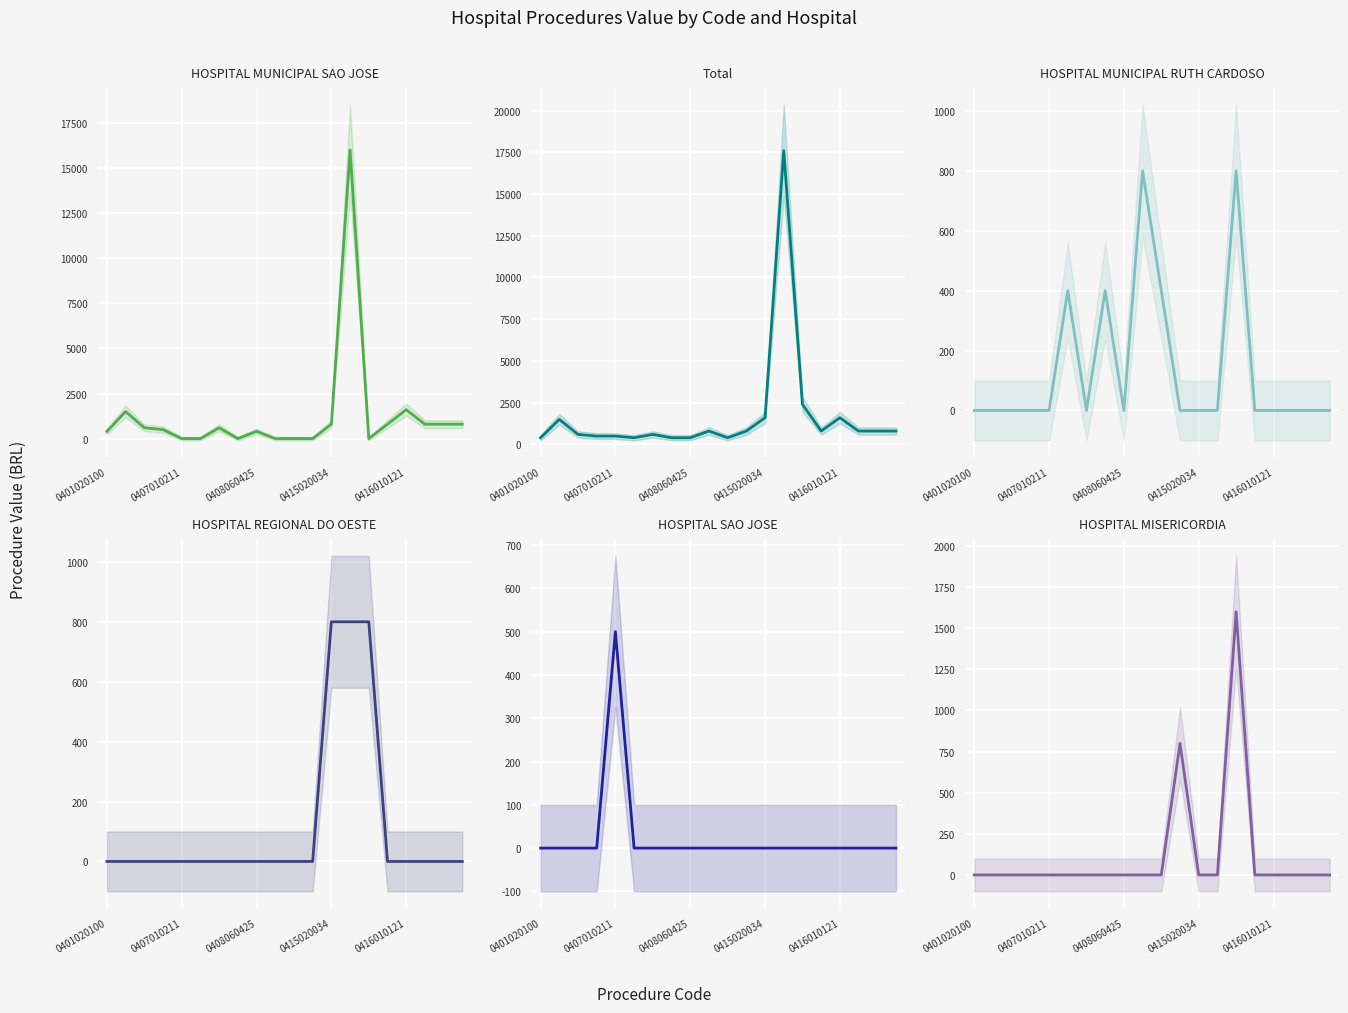

Which series has the largest range (max minus min)?

Total